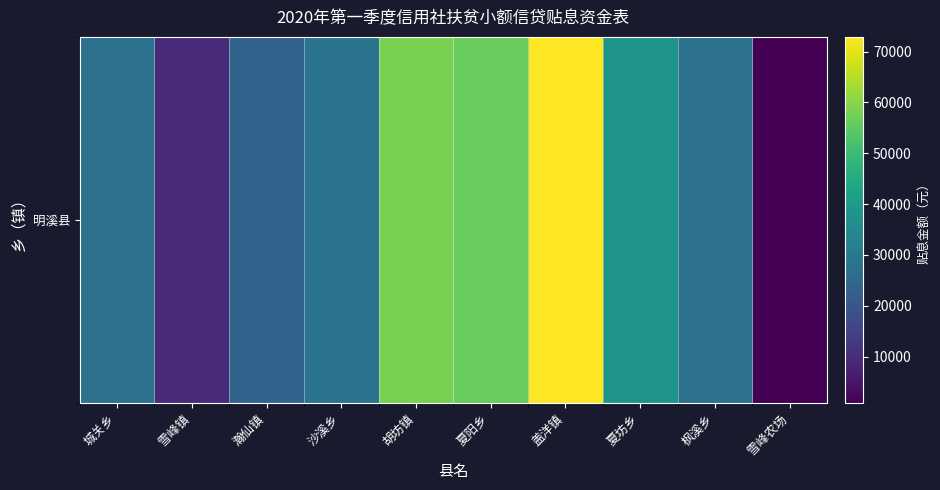

The value at 盖洋镇 is 72890.9. True or false?

True